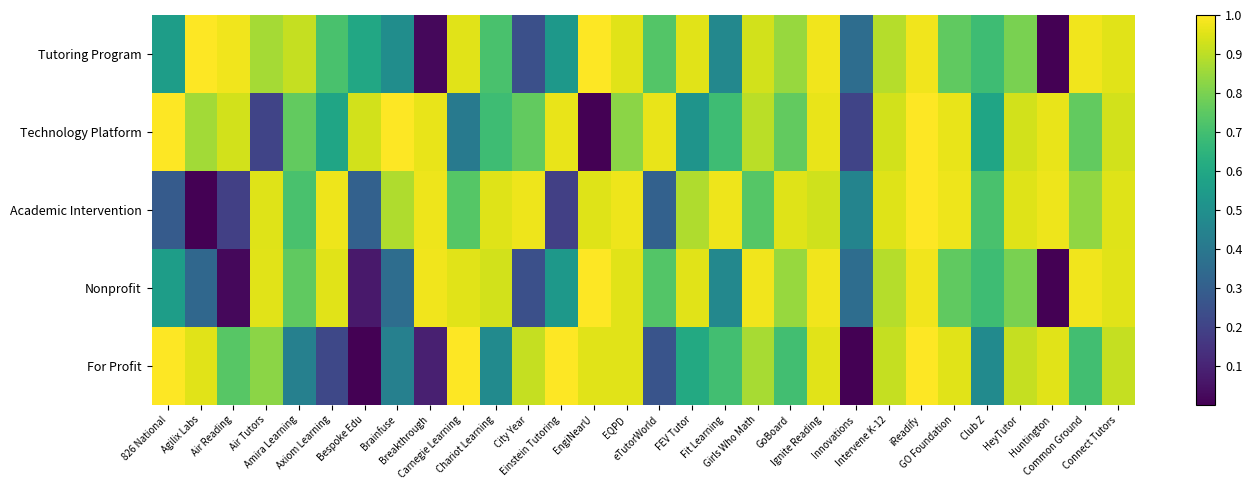

Between Chariot Learning and Common Ground, which series saw the biggest shift?

Tutoring Program